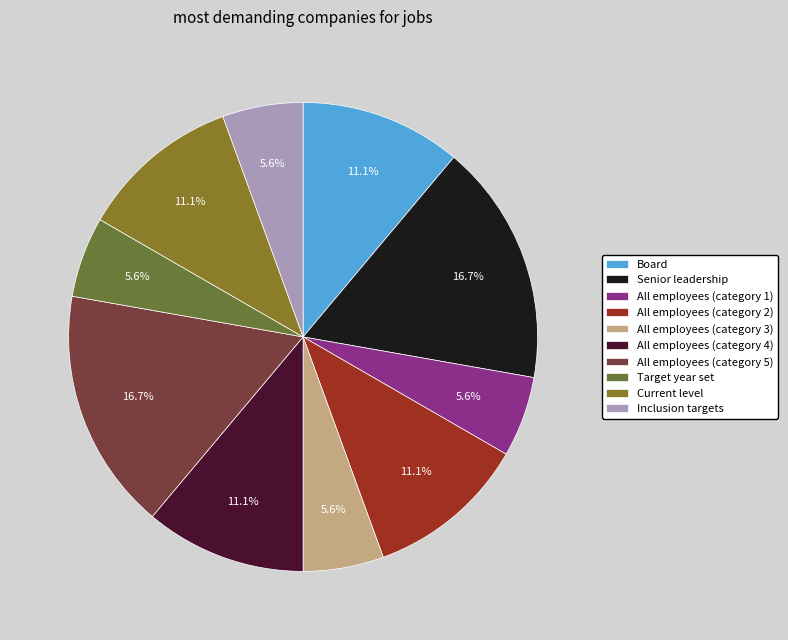

How many slices are in this pie chart?

10